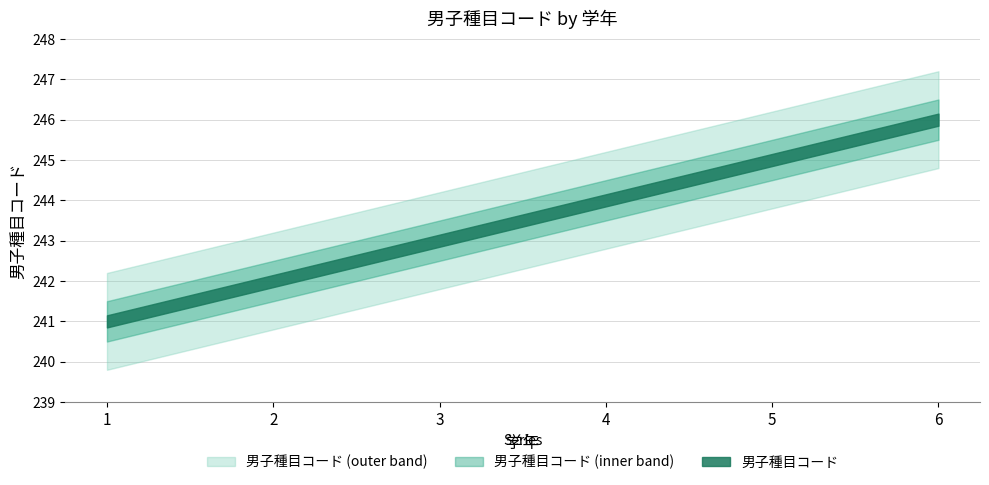

What is the change in value from 2 to 5?

+3